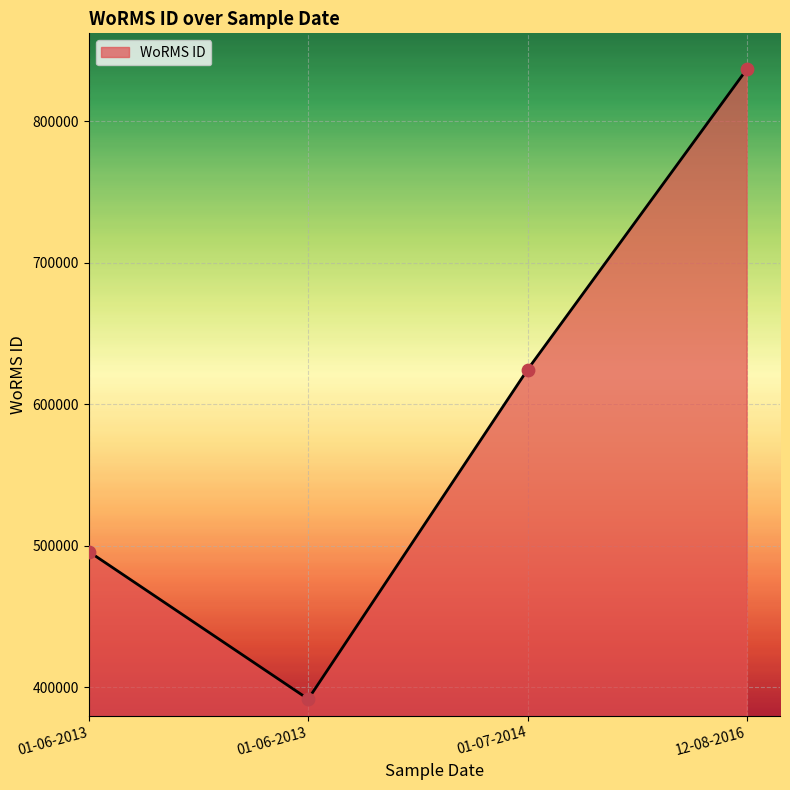

What is the change in value from 01-06-2013 to 01-07-2014?

+233004